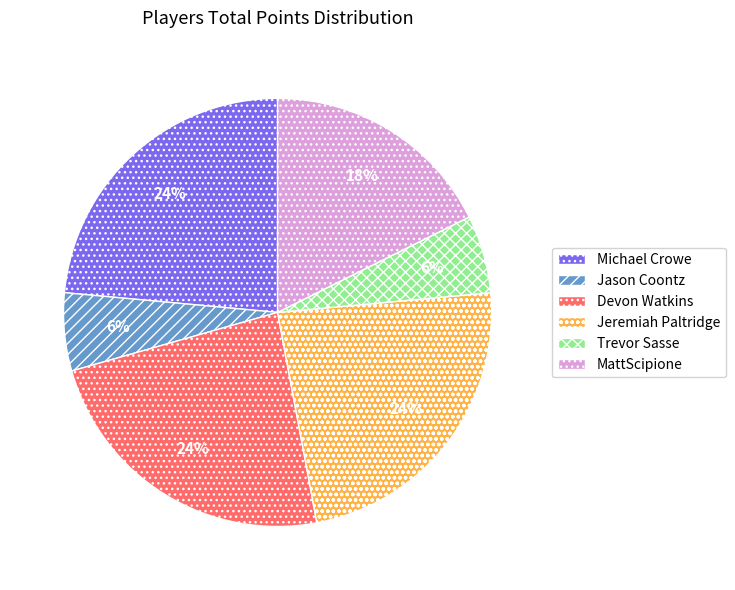

To the nearest percent, what portion does Devon Watkins represent?

24%